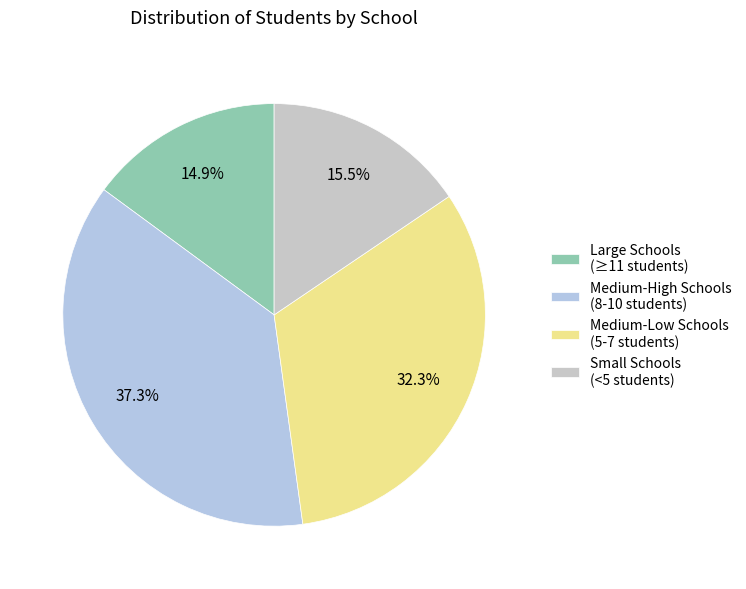

How many slices are in this pie chart?

4